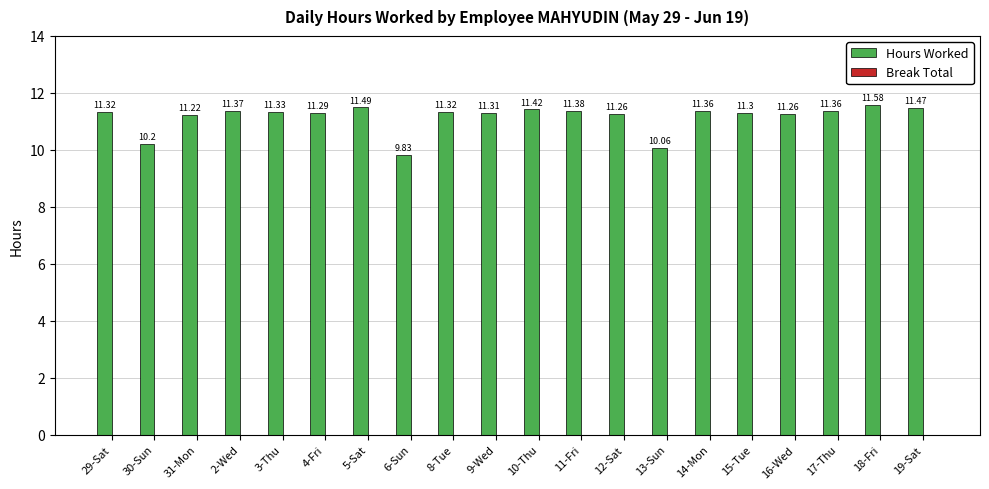

Approximately how many times larger is the value at 19-Sat compared to 8-Tue?

1.0